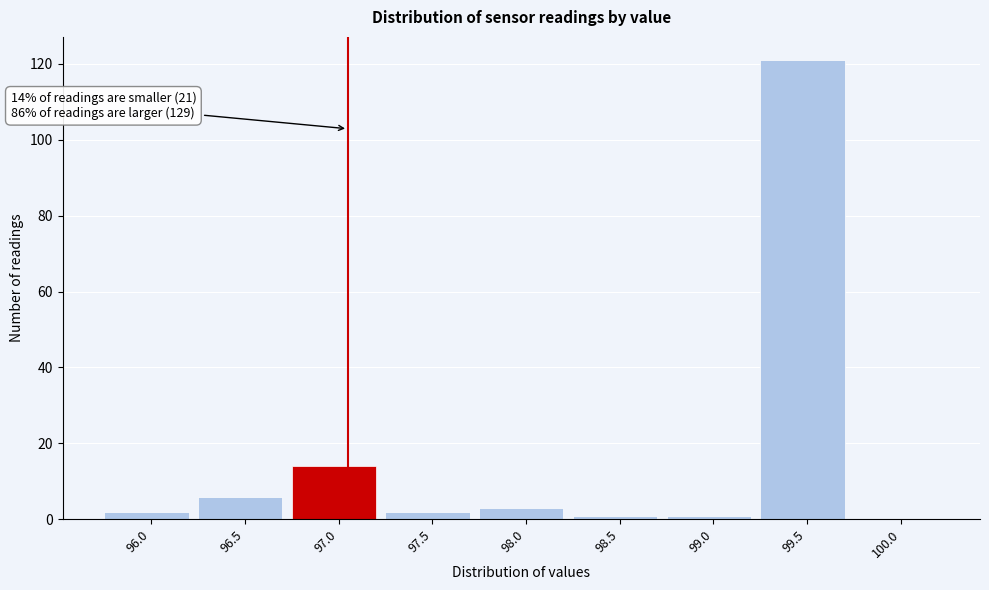

Reading left to right, transcribe all the data shown in this chart.

96.0=2	96.5=6	97.0=14	97.5=2	98.0=3	98.5=1	99.0=1	99.5=121	100.0=0